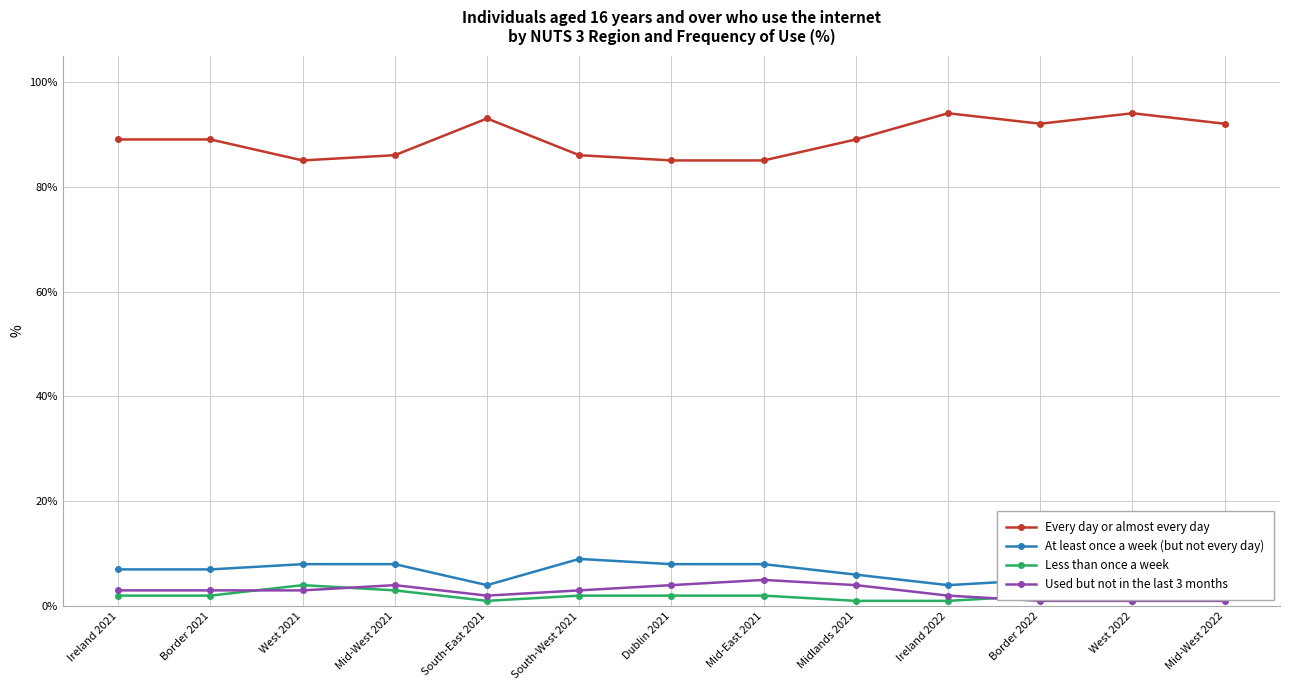

Rank the series at Mid-East 2021 from lowest to highest value.

Less than once a week, Used but not in the last 3 months, At least once a week (but not every day), Every day or almost every day